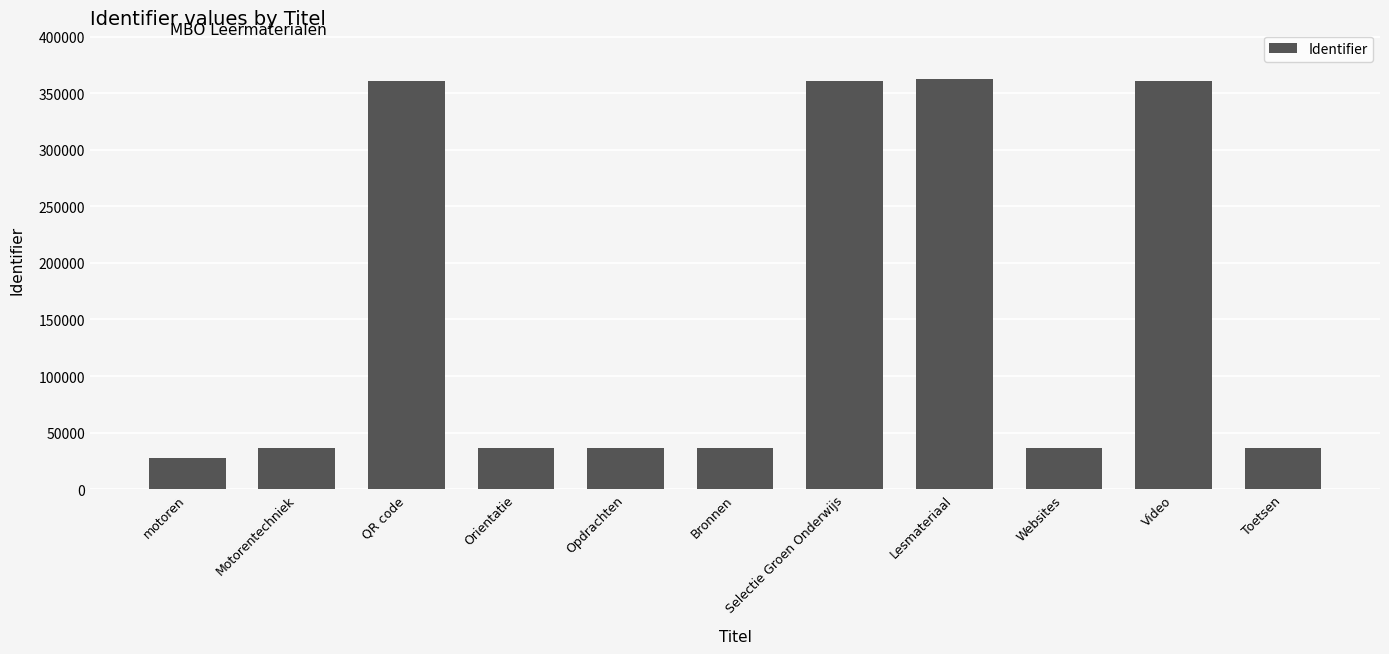

How many bars are there in total?

11